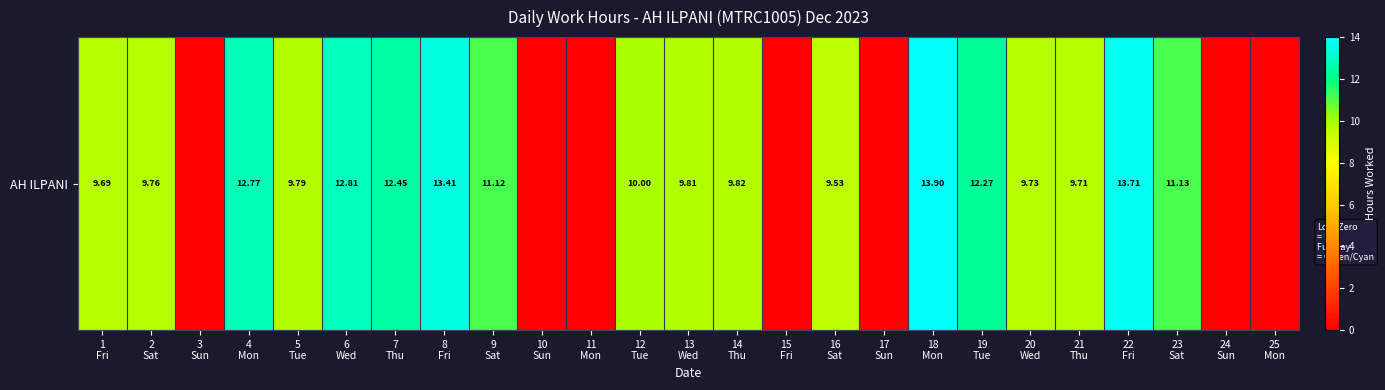

Reading right to left, transcribe all the data shown in this chart.

25
Mon=0.0	24
Sun=0.0	23
Sat=11.1	22
Fri=13.7	21
Thu=9.7	20
Wed=9.7	19
Tue=12.3	18
Mon=13.9	17
Sun=0.0	16
Sat=9.5	15
Fri=0.0	14
Thu=9.8	13
Wed=9.8	12
Tue=10.0	11
Mon=0.0	10
Sun=0.0	9
Sat=11.1	8
Fri=13.4	7
Thu=12.4	6
Wed=12.8	5
Tue=9.8	4
Mon=12.8	3
Sun=0.0	2
Sat=9.8	1
Fri=9.7